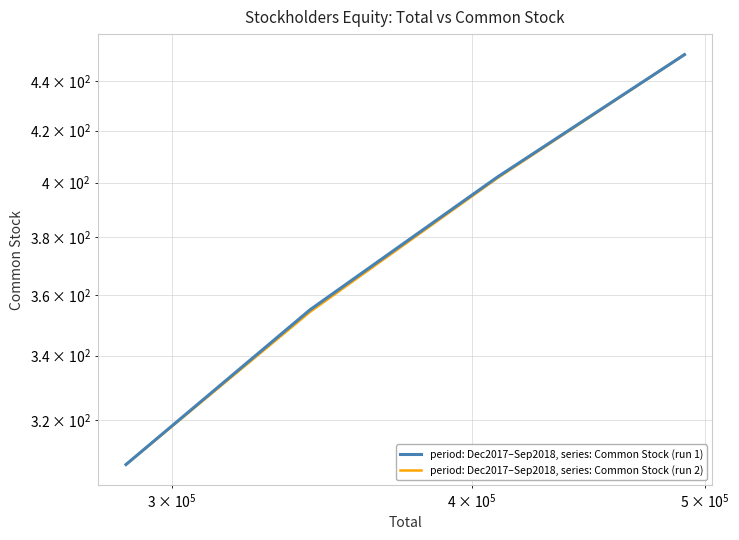

Rank the series by their average value, from highest to lowest.

period: Dec2017–Sep2018, series: Common Stock (run 1), period: Dec2017–Sep2018, series: Common Stock (run 2)